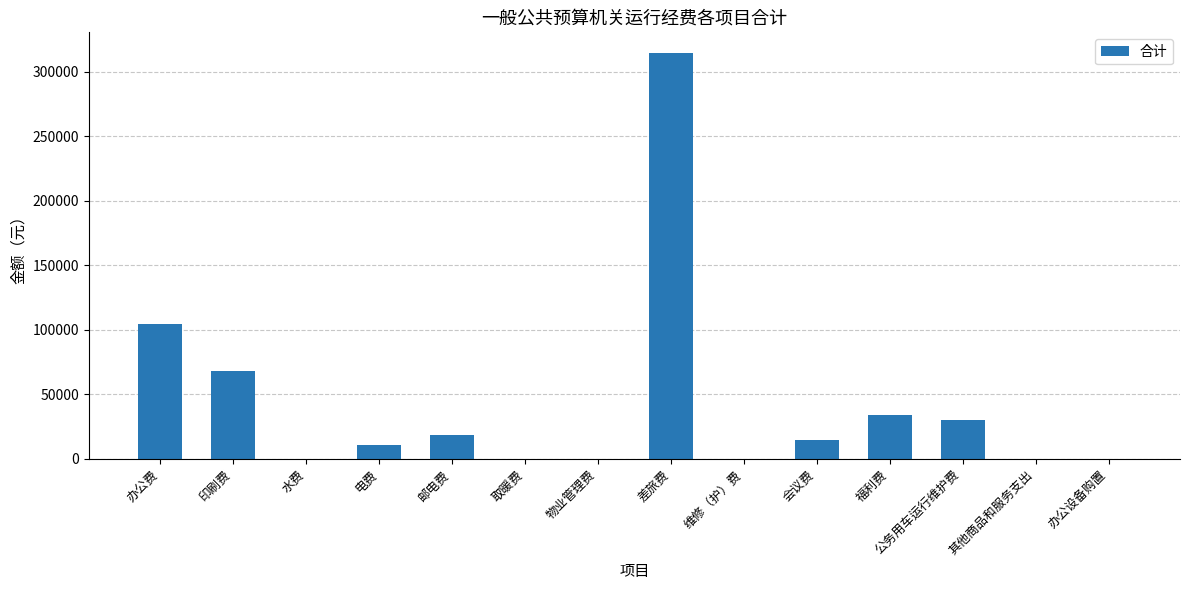

Where does the data first go above 15000?

办公费